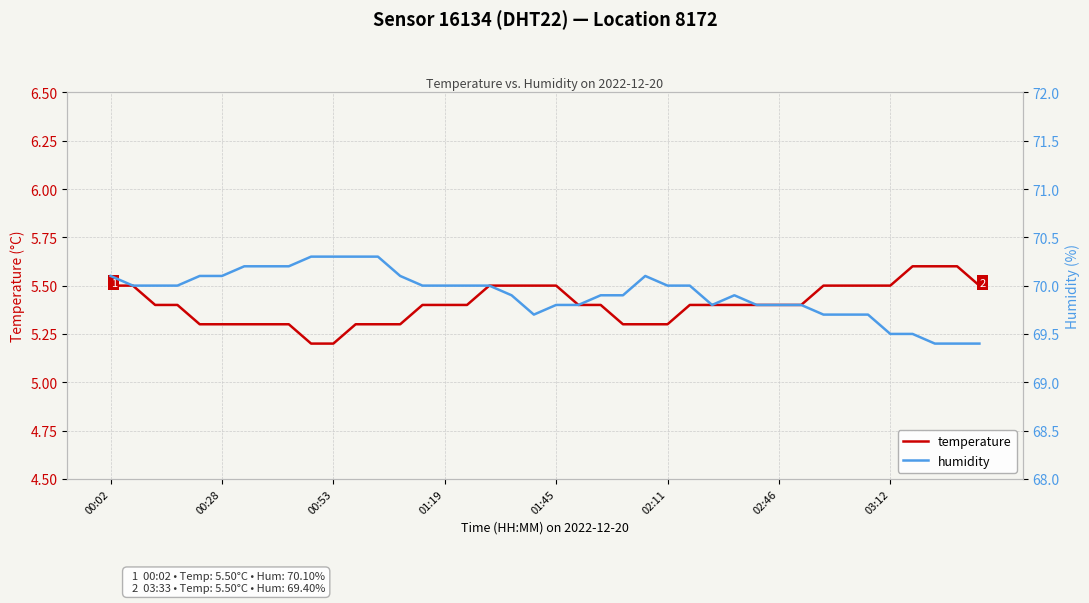

Reading left to right, what are all the values shown in this chart?

temperature: 5.5	5.5	5.4	5.4	5.3	5.3	5.3	5.3	5.3	5.2	5.2	5.3	5.3	5.3	5.4	5.4	5.4	5.5	5.5	5.5	5.5	5.4	5.4	5.3	5.3	5.3	5.4	5.4	5.4	5.4	5.4	5.4	5.5	5.5	5.5	5.5	5.6	5.6	5.6	5.5
humidity: 70.1	70.0	70.0	70.0	70.1	70.1	70.2	70.2	70.2	70.3	70.3	70.3	70.3	70.1	70.0	70.0	70.0	70.0	69.9	69.7	69.8	69.8	69.9	69.9	70.1	70.0	70.0	69.8	69.9	69.8	69.8	69.8	69.7	69.7	69.7	69.5	69.5	69.4	69.4	69.4